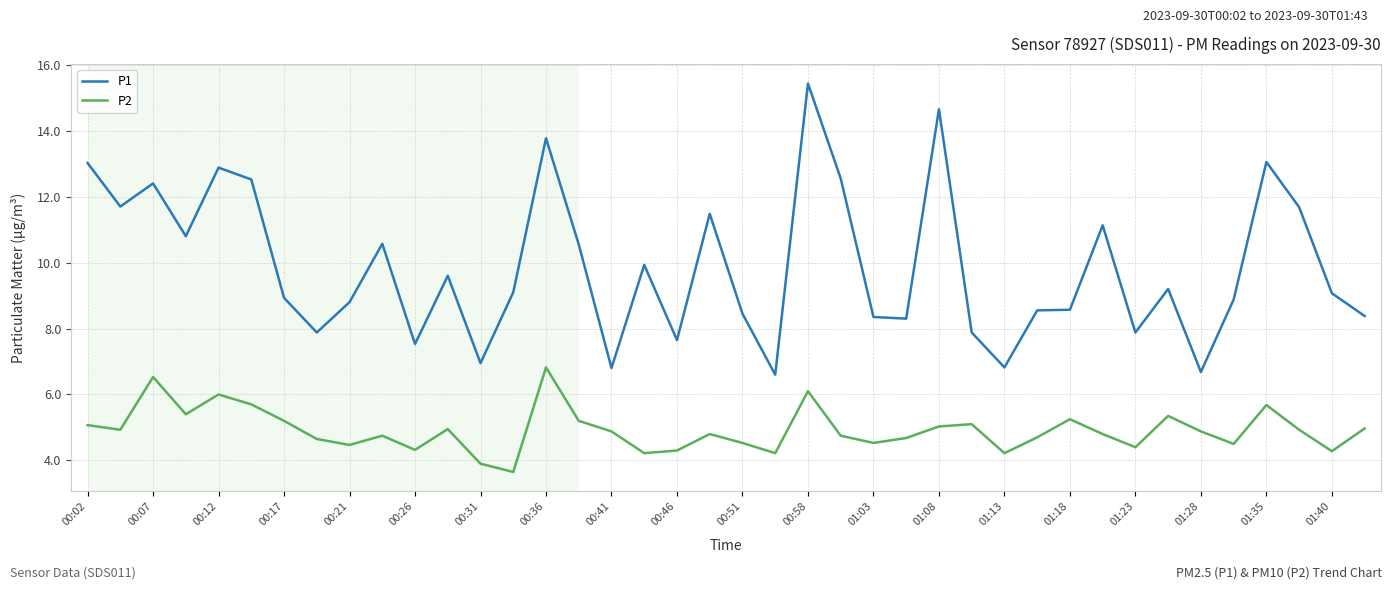

What are all the series names shown in the legend?

P1, P2